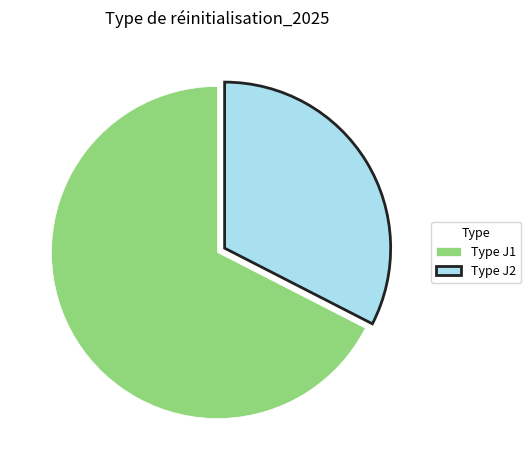

Count the number of slices in the pie.

2